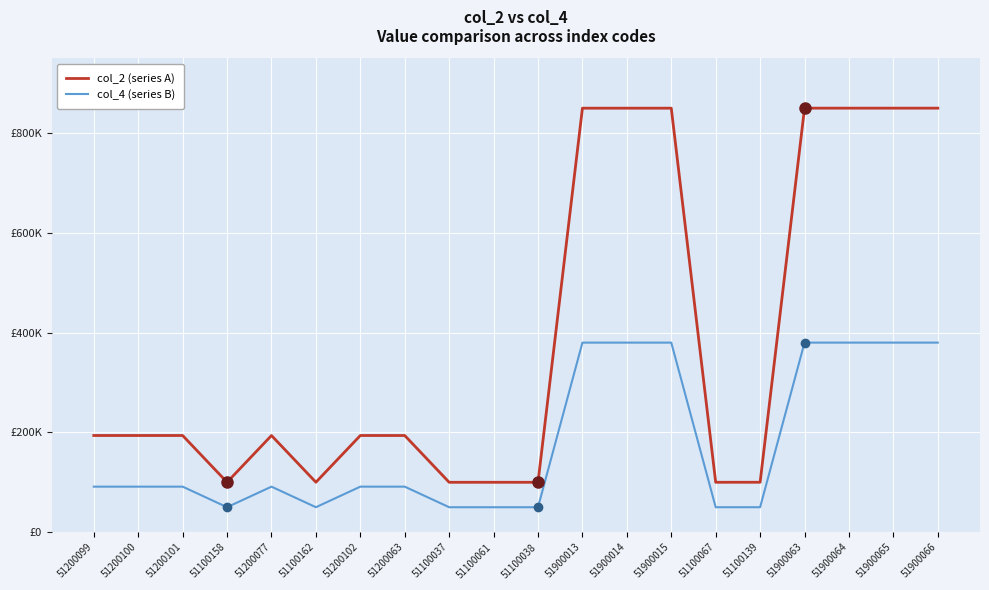

Reading right to left, what are all the values shown in this chart?

col_2 (series A): 51900066=850000.0	51900065=849999.1	51900064=849998.1	51900063=849997.2	51100139=100095.6	51100067=100028.1	51900015=849952.2	51900014=849951.3	51900013=849950.3	51100038=100000.9	51100061=100022.5	51100037=100000.0	51200063=193771.0	51200102=193807.5	51100162=100117.2	51200077=193784.1	51100158=100113.4	51200101=193806.6	51200100=193805.7	51200099=193804.7
col_4 (series B): 51900066=380000.0	51900065=379999.6	51900064=379999.2	51900063=379998.8	51100139=50042.1	51100067=50012.4	51900015=379979.0	51900014=379978.6	51900013=379978.1	51100038=50000.4	51100061=50009.9	51100037=50000.0	51200063=91259.2	51200102=91275.3	51100162=50051.6	51200077=91265.0	51100158=50049.9	51200101=91274.9	51200100=91274.5	51200099=91274.1